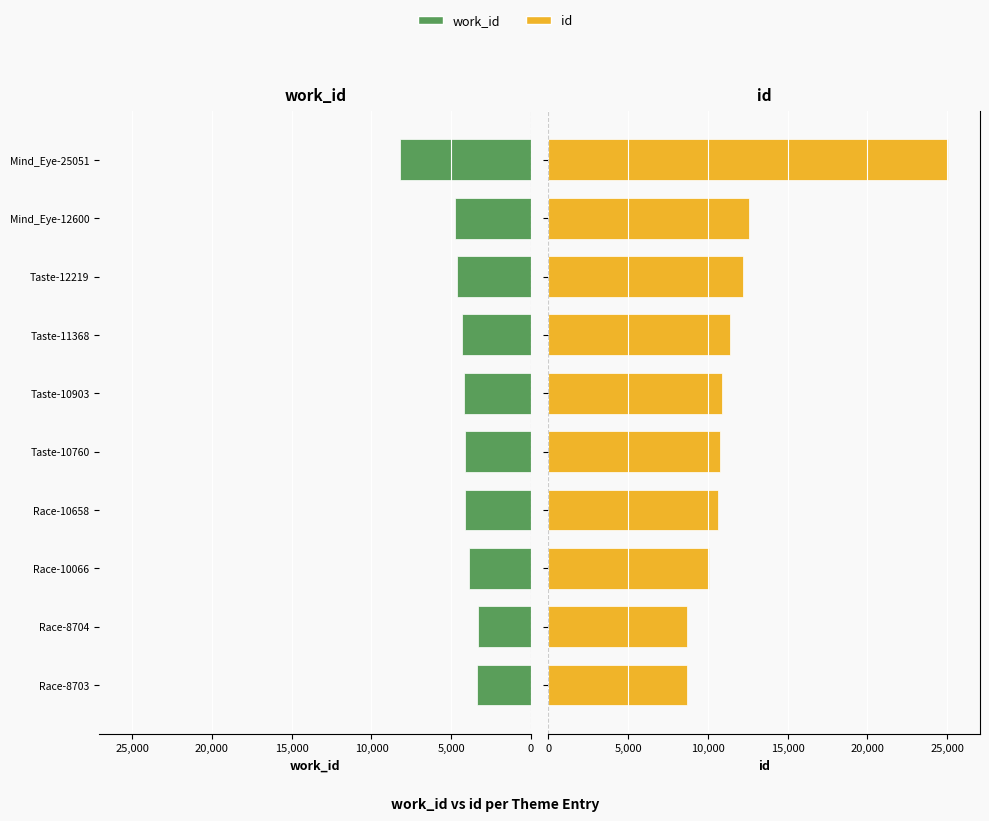

Is the value of work_id at Race-8704 greater than the value of id at Mind_Eye-25051?

No